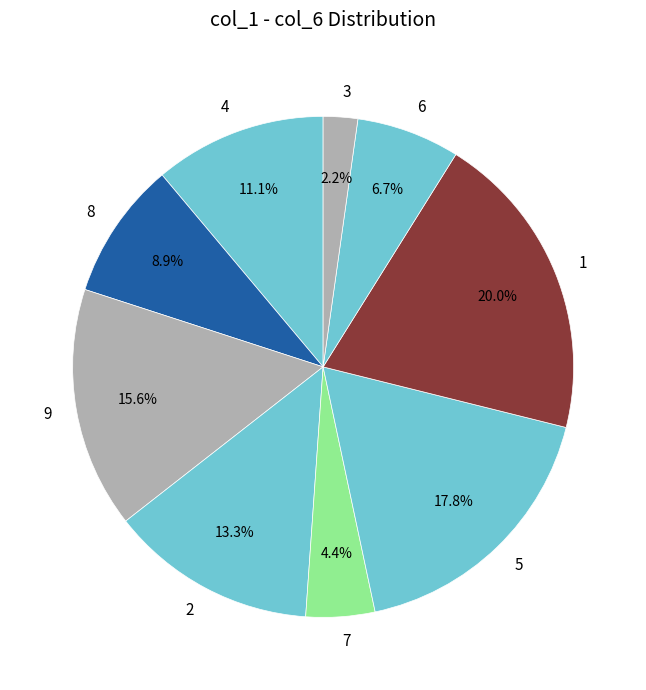

Which has a higher value, 2 or 8?

2